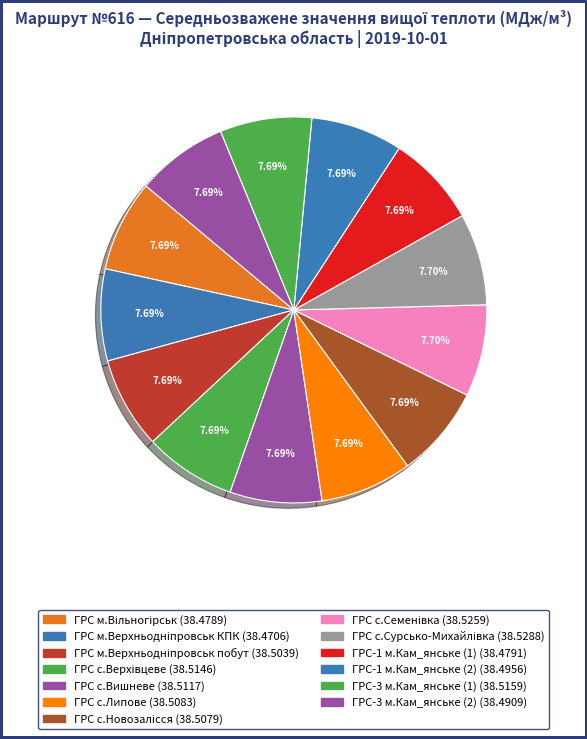

Combined, do ГРС с.Сурсько-Михайлівка and ГРС м.Вільногірськ account for over 50%?

No